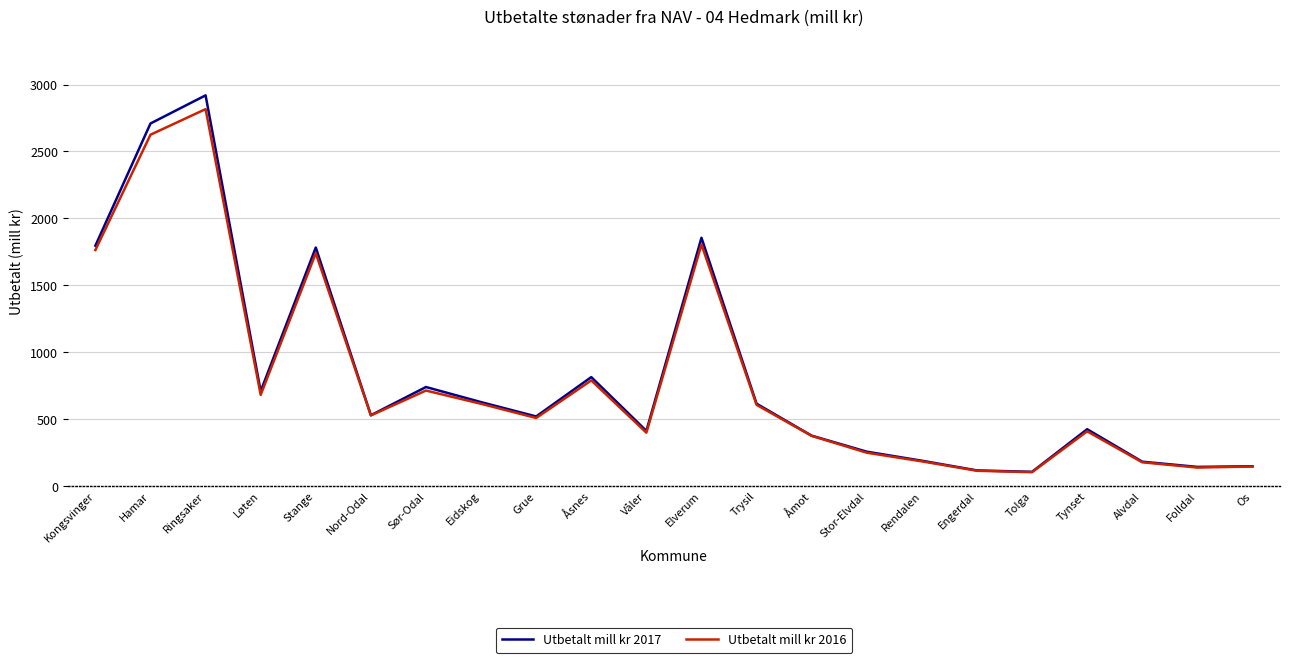

What is the difference between the maximum and minimum values in the Utbetalt mill kr 2016 series?

2710.5